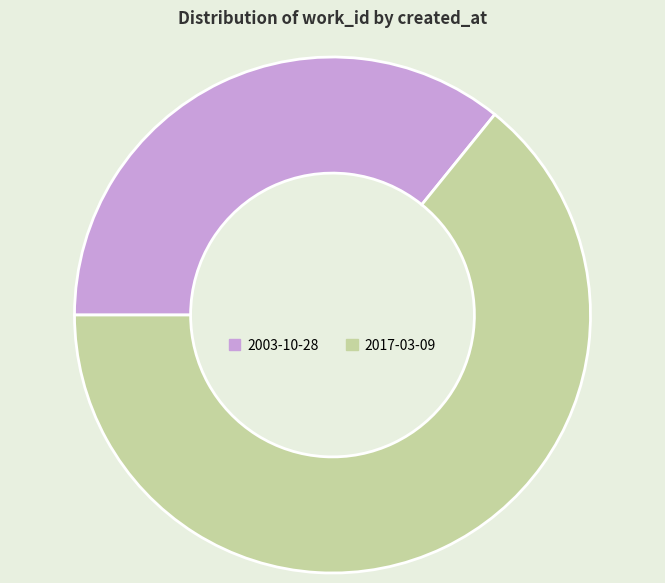

Rank the categories by value from highest to lowest.

2017-03-09, 2003-10-28